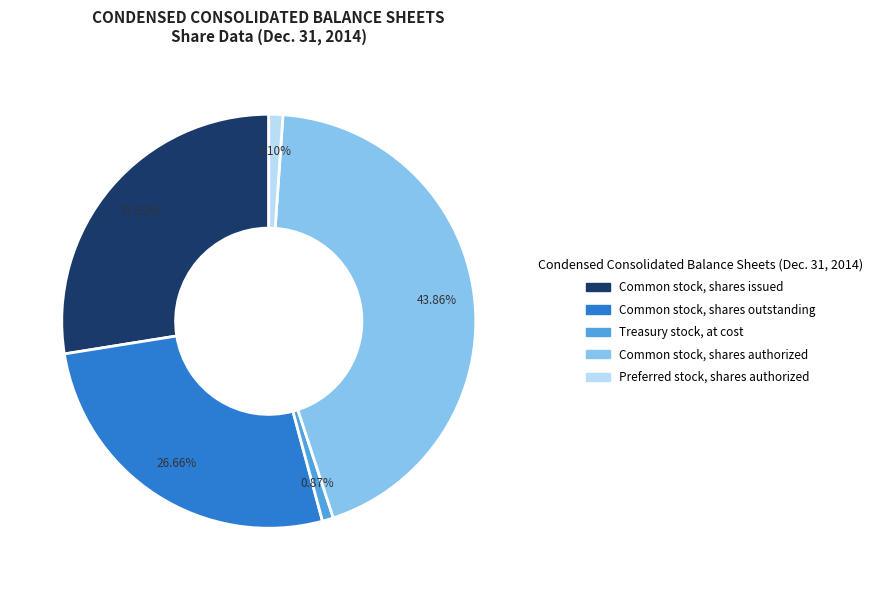

Is there any slice that represents more than half of the pie?

No